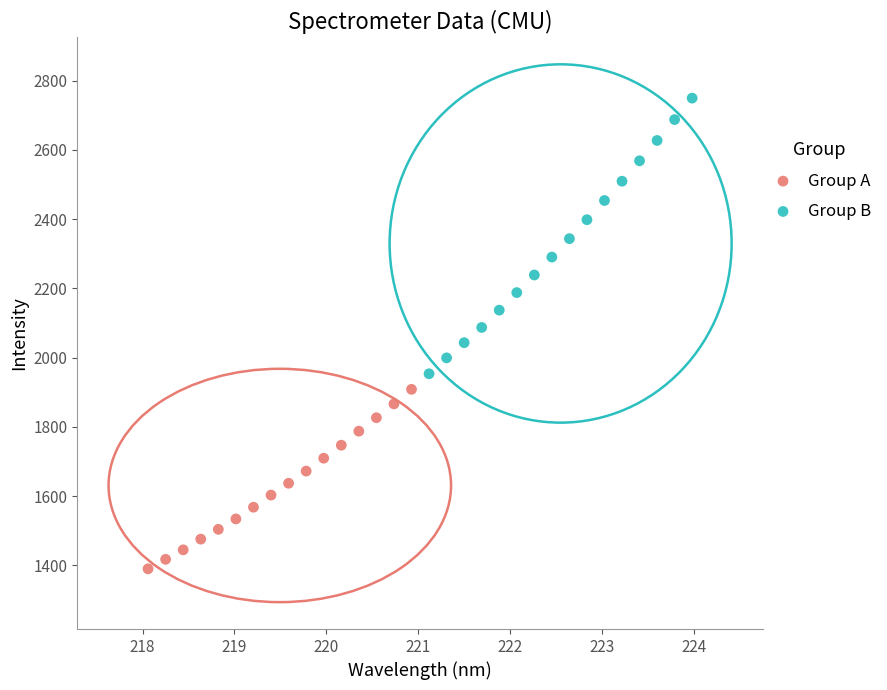

Which series contains the lowest Y value?

Group A